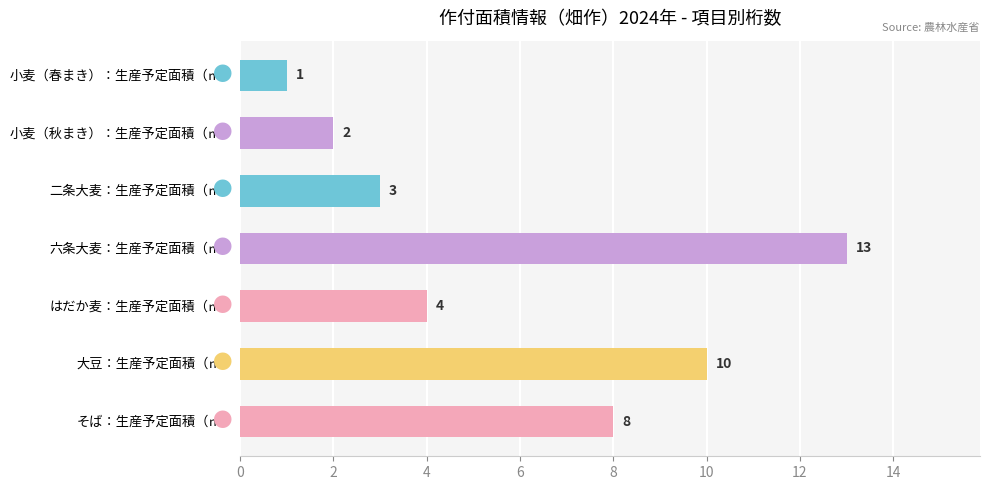

Where is the data nearest to the value 7?

そば：生産予定面積（㎡）